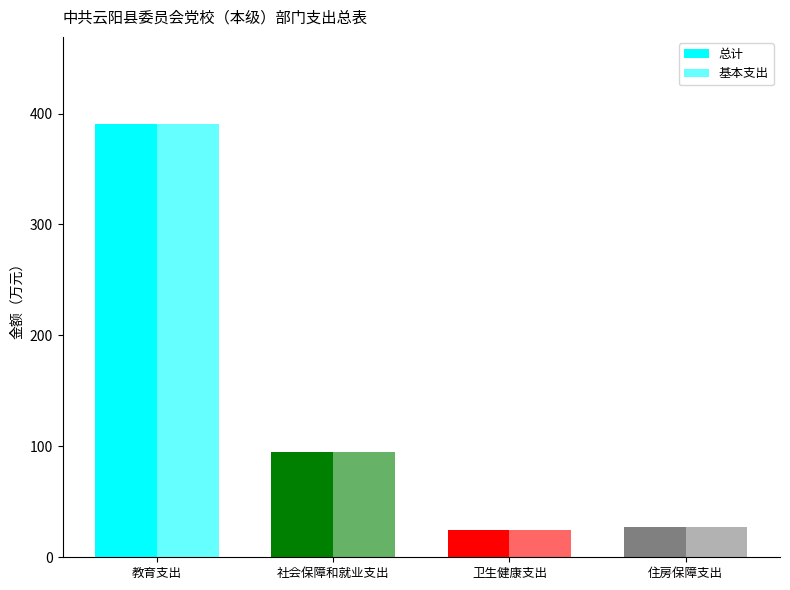

Which series has the largest range (max minus min)?

总计